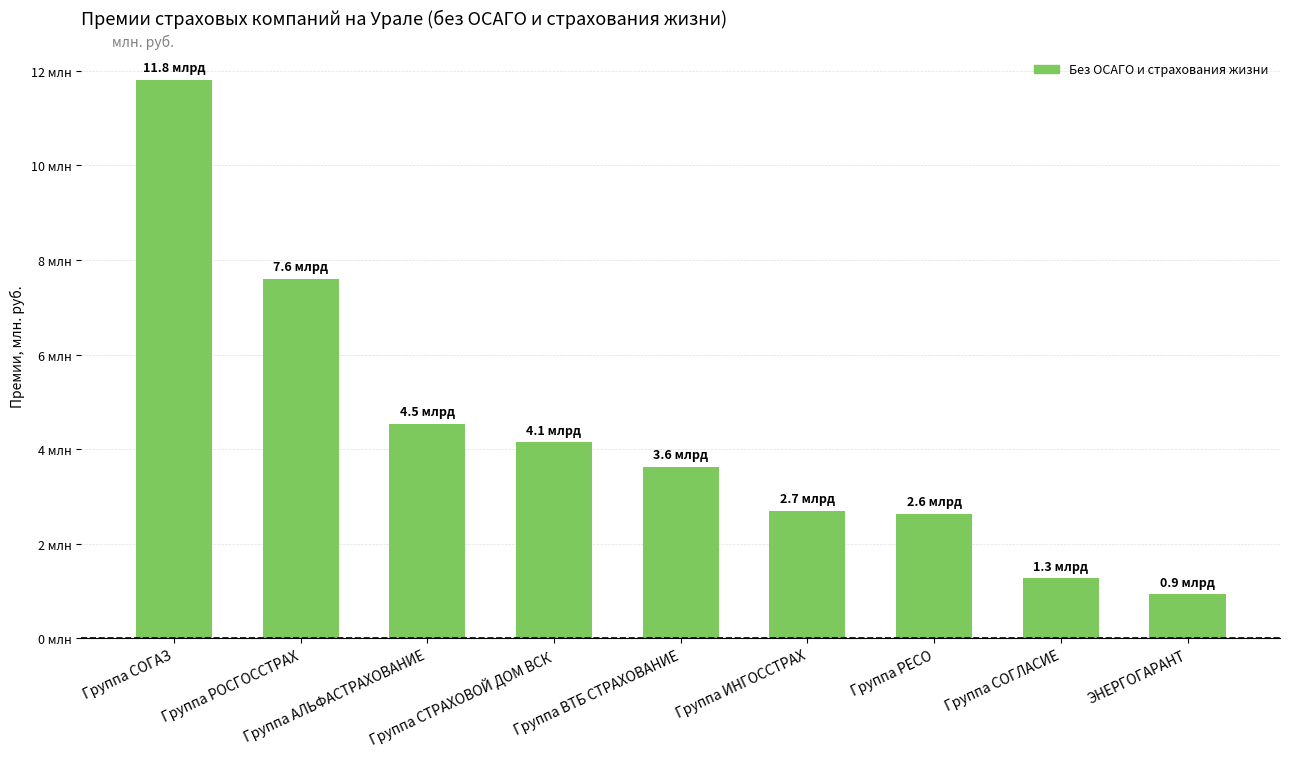

Does the chart contain any negative values?

No